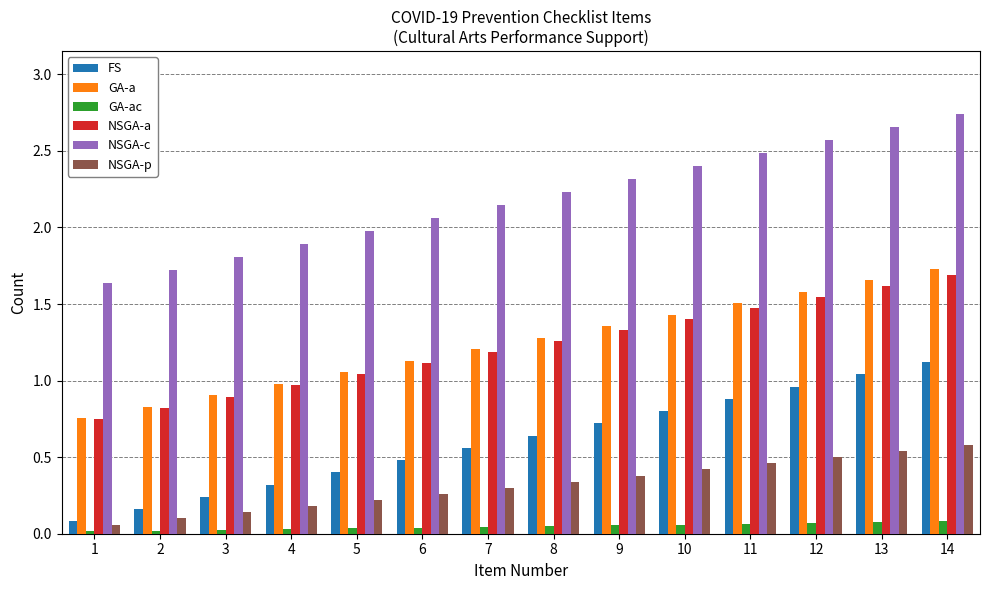

What is the total value across all series at 12?

7.2